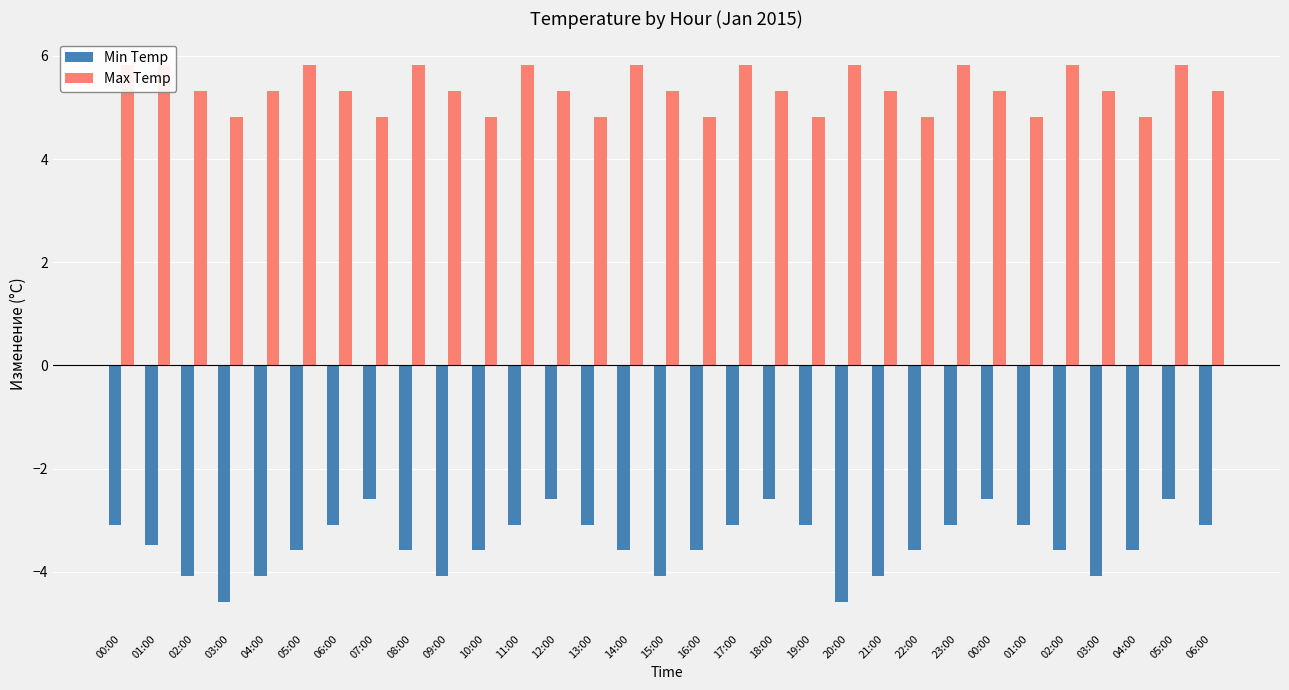

Reading left to right, extract all data points from this chart.

Min Temp: 00:00=-3.1	01:00=-3.5	02:00=-4.1	03:00=-4.6	04:00=-4.1	05:00=-3.6	06:00=-3.1	07:00=-2.6	08:00=-3.6	09:00=-4.1	10:00=-3.6	11:00=-3.1	12:00=-2.6	13:00=-3.1	14:00=-3.6	15:00=-4.1	16:00=-3.6	17:00=-3.1	18:00=-2.6	19:00=-3.1	20:00=-4.6	21:00=-4.1	22:00=-3.6	23:00=-3.1	00:00=-2.6	01:00=-3.1	02:00=-3.6	03:00=-4.1	04:00=-3.6	05:00=-2.6	06:00=-3.1
Max Temp: 00:00=5.8	01:00=5.8	02:00=5.3	03:00=4.8	04:00=5.3	05:00=5.8	06:00=5.3	07:00=4.8	08:00=5.8	09:00=5.3	10:00=4.8	11:00=5.8	12:00=5.3	13:00=4.8	14:00=5.8	15:00=5.3	16:00=4.8	17:00=5.8	18:00=5.3	19:00=4.8	20:00=5.8	21:00=5.3	22:00=4.8	23:00=5.8	00:00=5.3	01:00=4.8	02:00=5.8	03:00=5.3	04:00=4.8	05:00=5.8	06:00=5.3